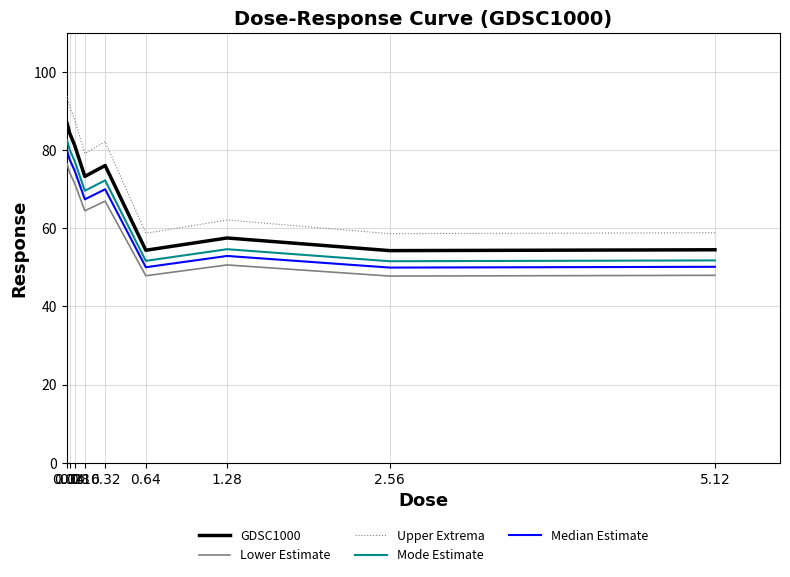

Which series has the largest total across all categories?

Upper Extrema